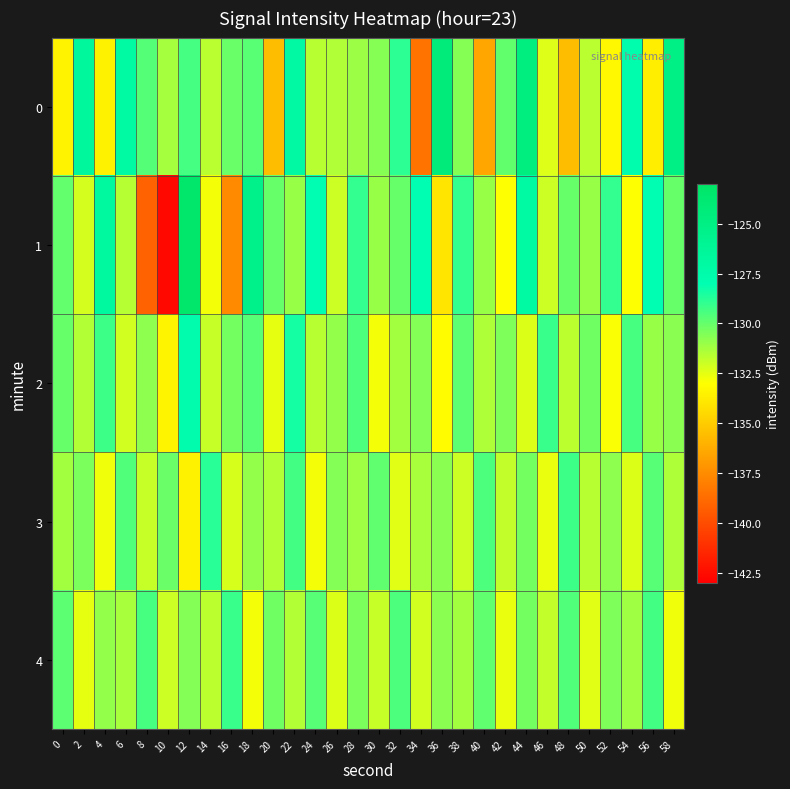

Reading right to left, extract all data points from this chart.

0: 58=-125.1	56=-133.6	54=-127.7	52=-133.3	50=-131.7	48=-135.5	46=-132.4	44=-124.7	42=-129.9	40=-136.4	38=-130.6	36=-124.3	34=-138.4	32=-128.9	30=-130.6	28=-131.1	26=-131.5	24=-131.6	22=-126.9	20=-135.6	18=-129.7	16=-130.1	14=-131.6	12=-129.3	10=-131.3	8=-129.7	6=-127.1	4=-133.5	2=-126.6	0=-133.4
1: 58=-130.0	56=-128.0	54=-133.0	52=-129.0	50=-131.0	48=-130.0	46=-132.0	44=-127.0	42=-133.0	40=-131.0	38=-129.0	36=-134.0	34=-128.0	32=-130.0	30=-131.0	28=-129.0	26=-132.0	24=-128.0	22=-131.0	20=-130.0	18=-125.4	16=-137.6	14=-132.8	12=-123.5	10=-142.6	8=-139.1	6=-131.6	4=-126.8	2=-132.2	0=-130.0
2: 58=-130.7	56=-131.0	54=-129.4	52=-132.9	50=-130.2	48=-131.7	46=-129.1	44=-132.3	42=-130.5	40=-131.4	38=-129.8	36=-133.1	34=-130.6	32=-131.2	30=-132.8	28=-129.5	26=-130.9	24=-131.6	22=-128.4	20=-132.5	18=-129.7	16=-130.3	14=-131.9	12=-127.6	10=-133.4	8=-130.8	6=-132.1	4=-129.2	2=-131.5	0=-130.0
3: 58=-131.4	56=-129.7	54=-132.3	52=-130.8	50=-131.6	48=-129.2	46=-132.6	44=-130.3	42=-131.8	40=-129.5	38=-132.0	36=-130.7	34=-131.3	32=-132.4	30=-129.9	28=-131.1	26=-130.6	24=-132.8	22=-129.3	20=-131.5	18=-130.9	16=-132.2	14=-128.8	12=-133.5	10=-130.1	8=-131.9	6=-129.6	4=-132.7	2=-130.4	0=-131.2
4: 58=-132.7	56=-129.3	54=-131.1	52=-130.5	50=-132.4	48=-129.6	46=-131.8	44=-130.3	42=-132.6	40=-129.9	38=-131.2	36=-130.7	34=-132.1	32=-129.5	30=-131.9	28=-130.4	26=-132.3	24=-129.7	22=-131.5	20=-130.2	18=-132.8	16=-129.1	14=-131.7	12=-130.6	10=-132.0	8=-129.4	6=-131.3	4=-130.9	2=-132.5	0=-129.8